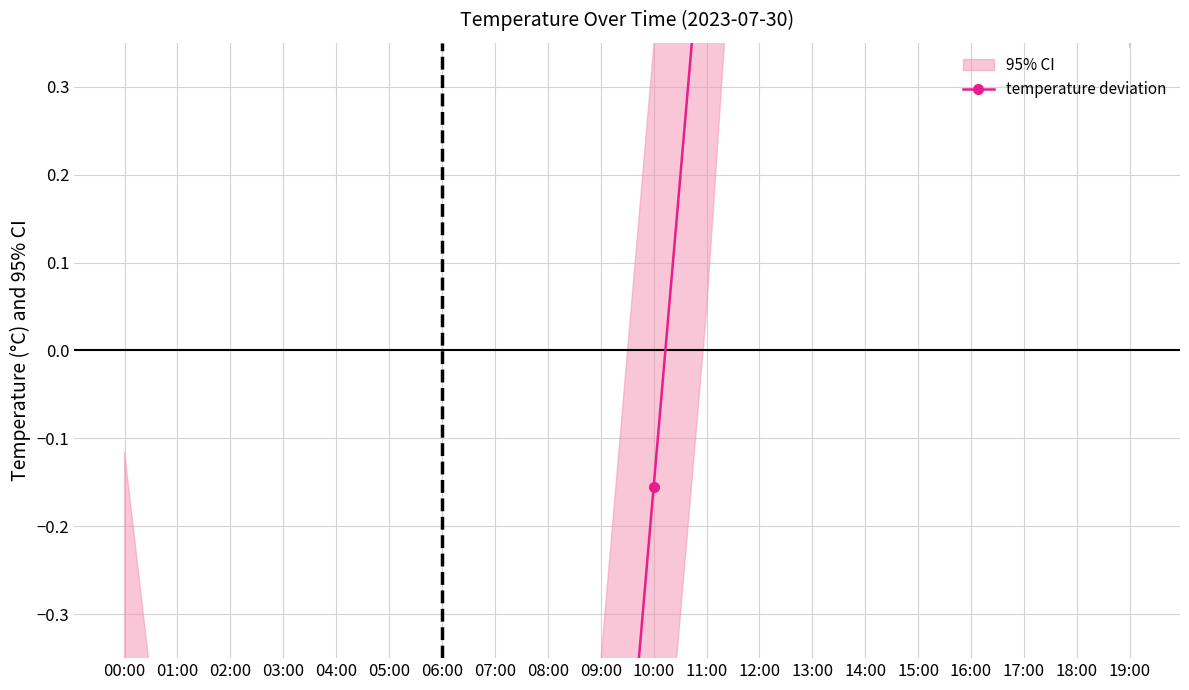

What is the label of the 5th point from the left?

04:00